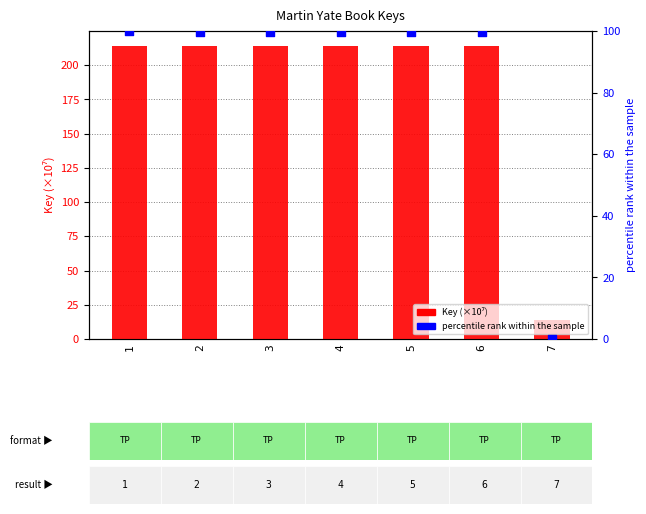

Which series reaches the maximum Y coordinate?

Key (×10⁷)